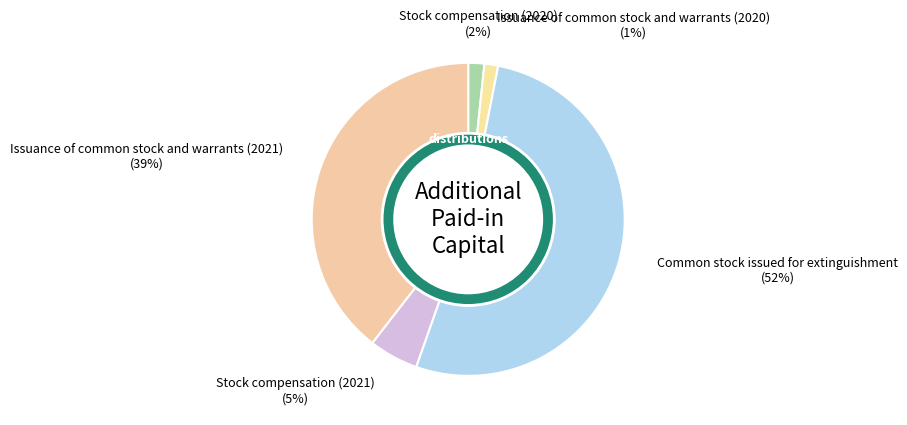

To the nearest percent, what is the combined percentage of Stock compensation (2020) and Issuance of common stock and warrants (2021)?

41%